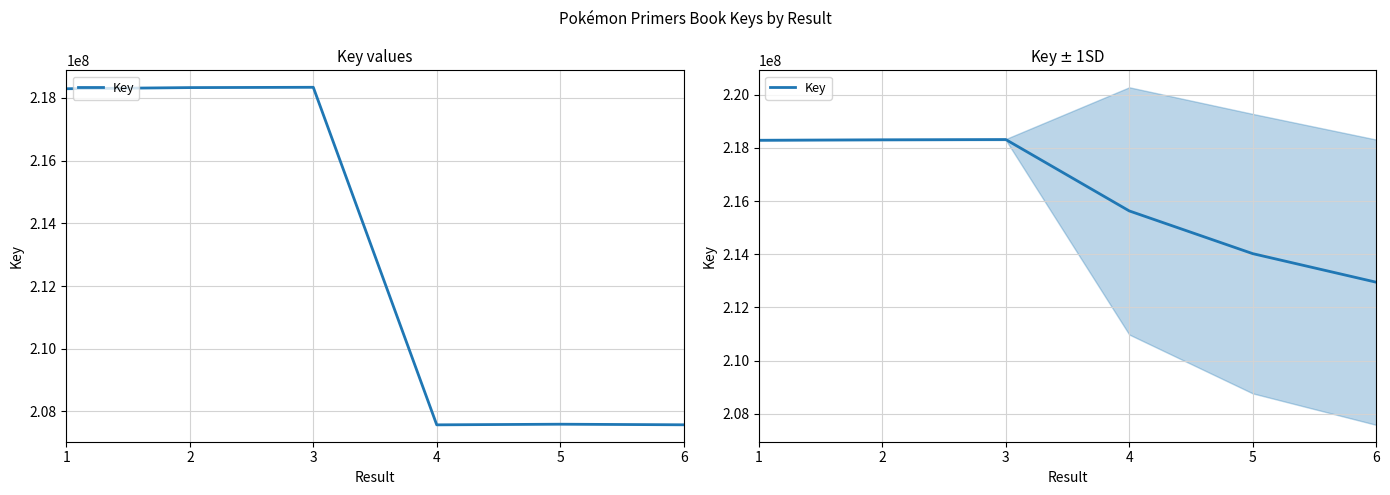

Which label corresponds to the smallest value in the chart?

6